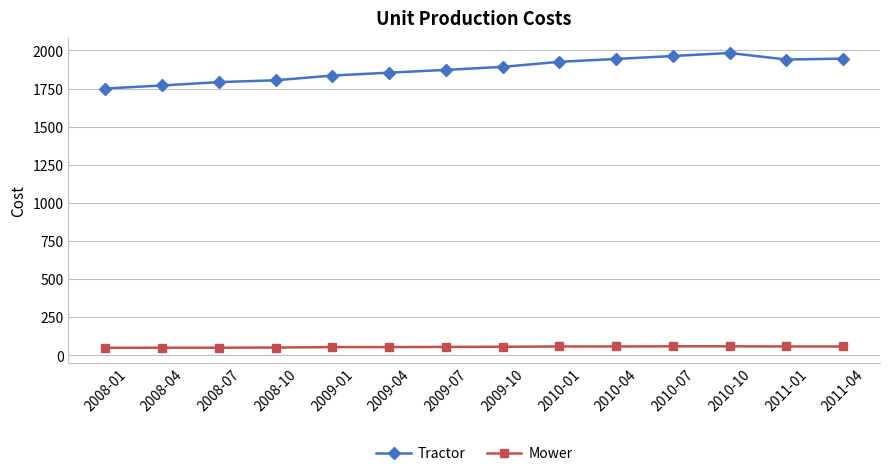

What is the difference between the highest and lowest values at 2009-07?

1816